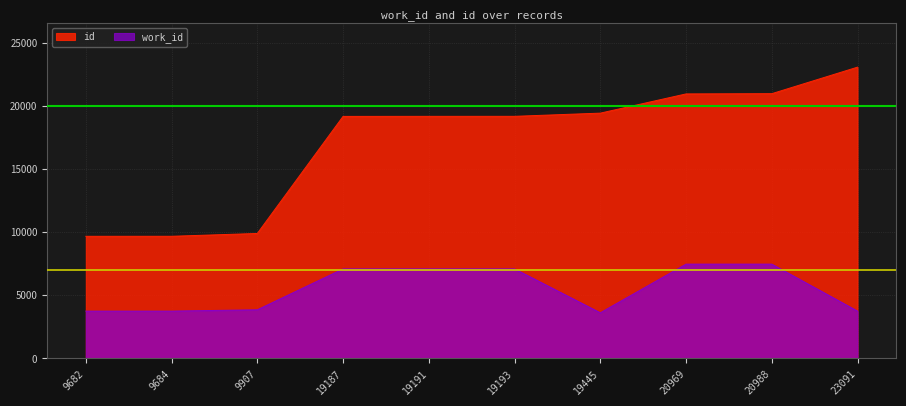

At which category is the sum across all series the highest?

20988